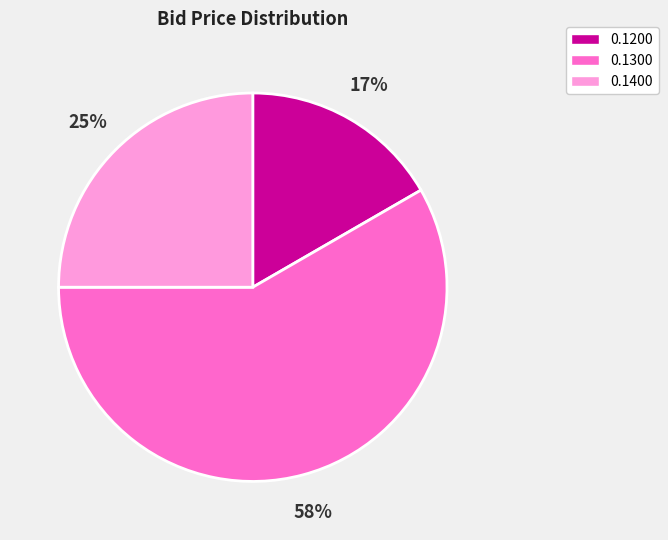

To the nearest percent, what is the average slice percentage?

33%